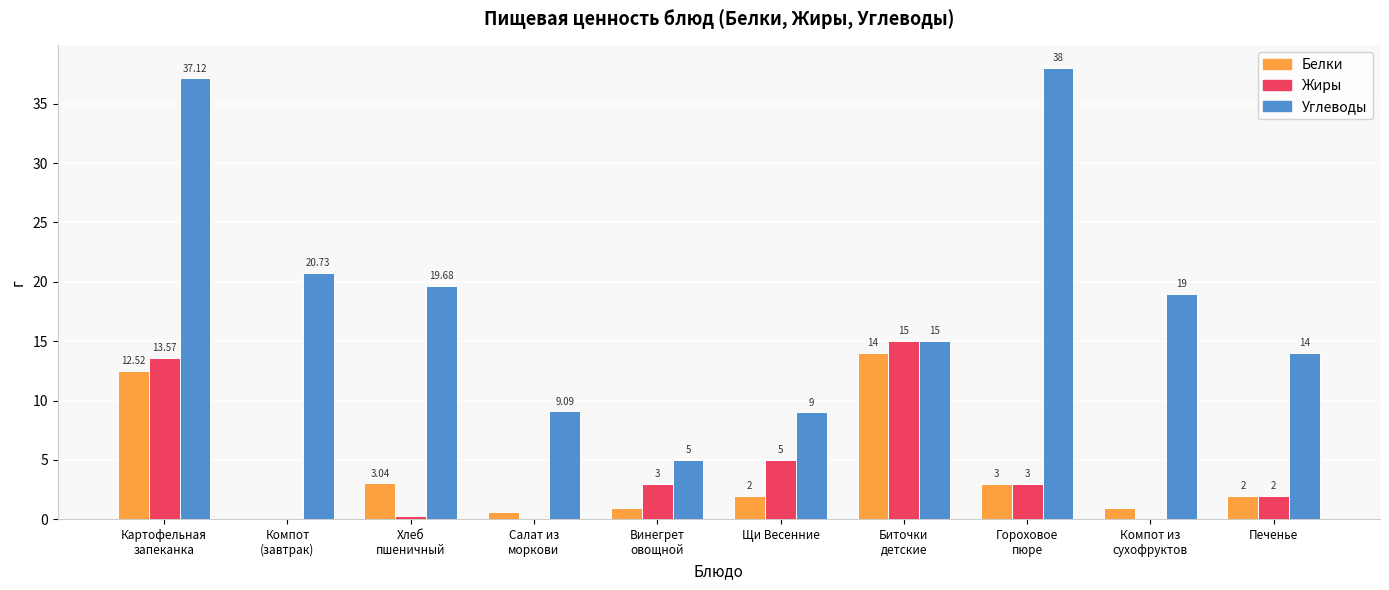

At which label is Жиры closest to 7?

Щи Весенние